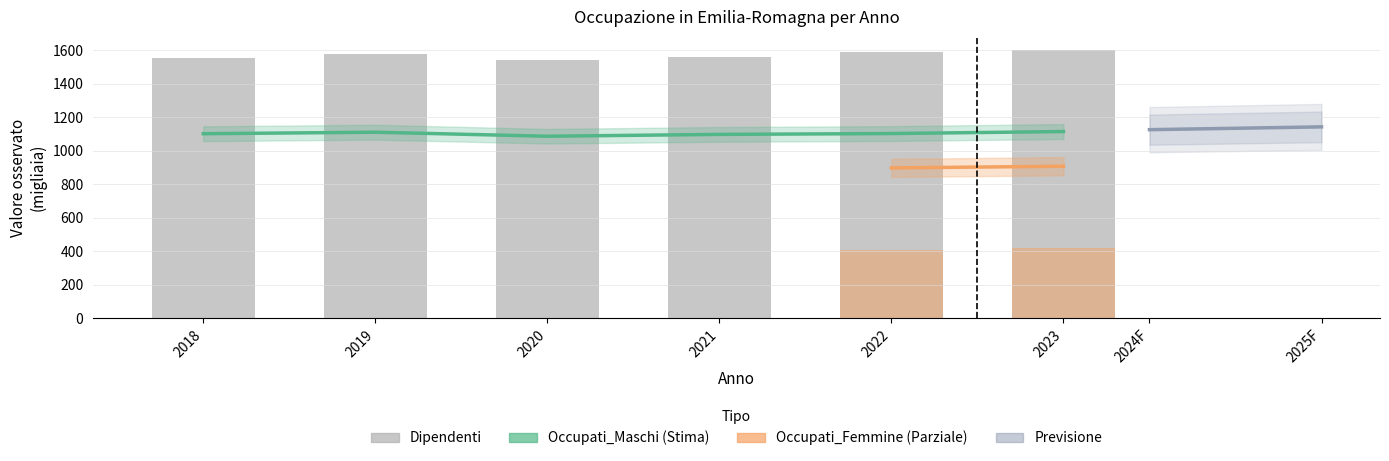

How many groups of bars are there?

6